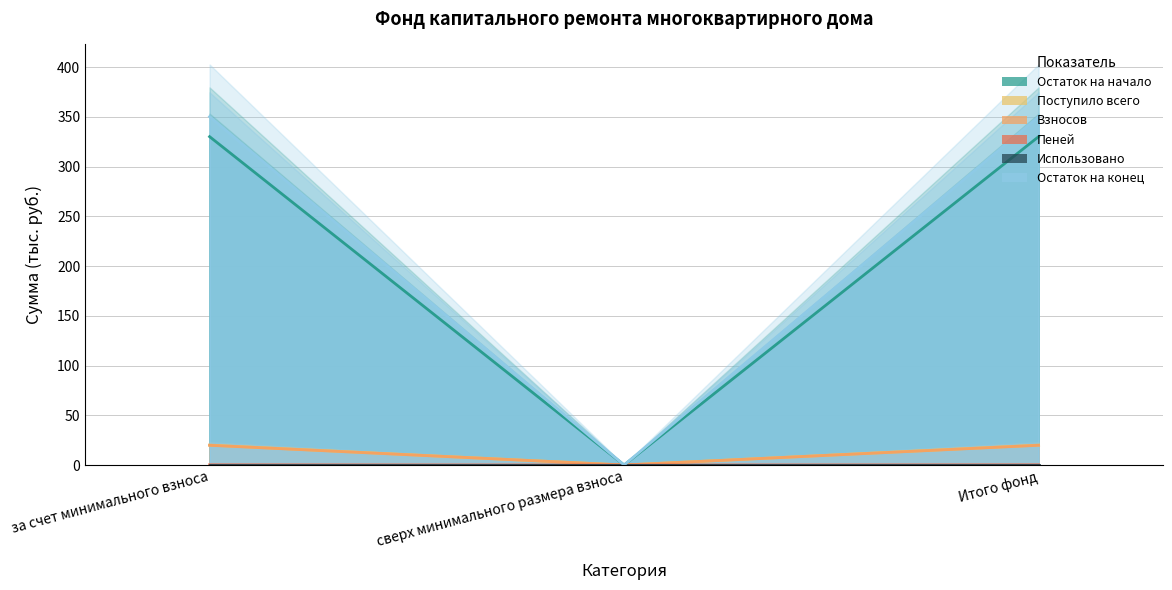

Reading left to right, extract all data points from this chart.

Остаток на начало: за счет минимального взноса=20.0	сверх минимального размера взноса=0.0	Итого фонд=20.0
Поступило всего: за счет минимального взноса=330.0	сверх минимального размера взноса=0.0	Итого фонд=330.0
Взносов: за счет минимального взноса=19.8	сверх минимального размера взноса=0.0	Итого фонд=19.8
Пеней: за счет минимального взноса=0.2	сверх минимального размера взноса=0.0	Итого фонд=0.2
Остаток на конец: за счет минимального взноса=350.0	сверх минимального размера взноса=0.0	Итого фонд=350.0